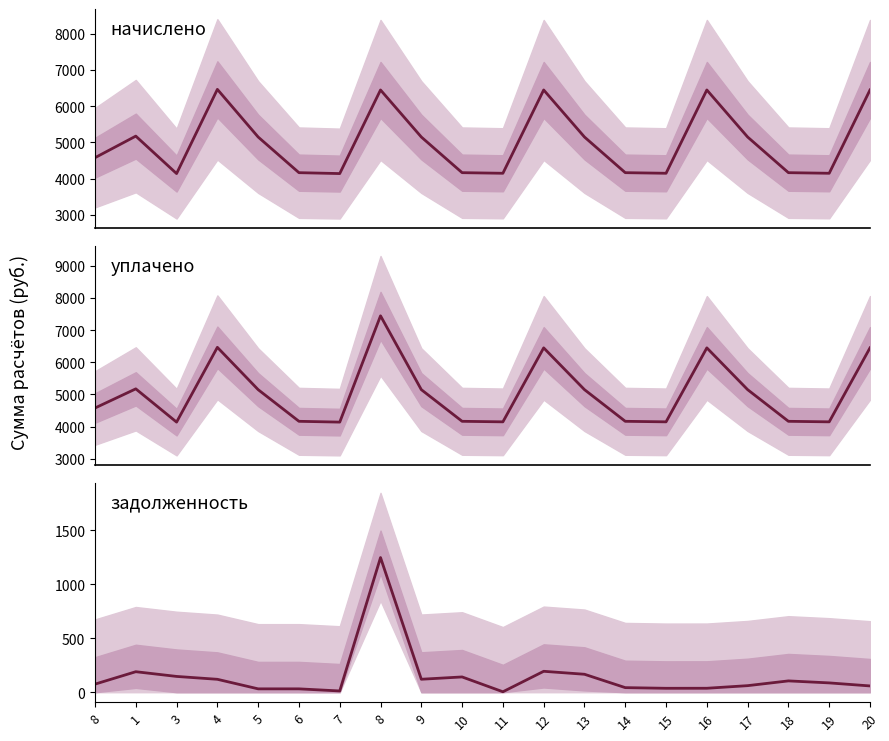

How many data points in уплачено are less than 5150?

10